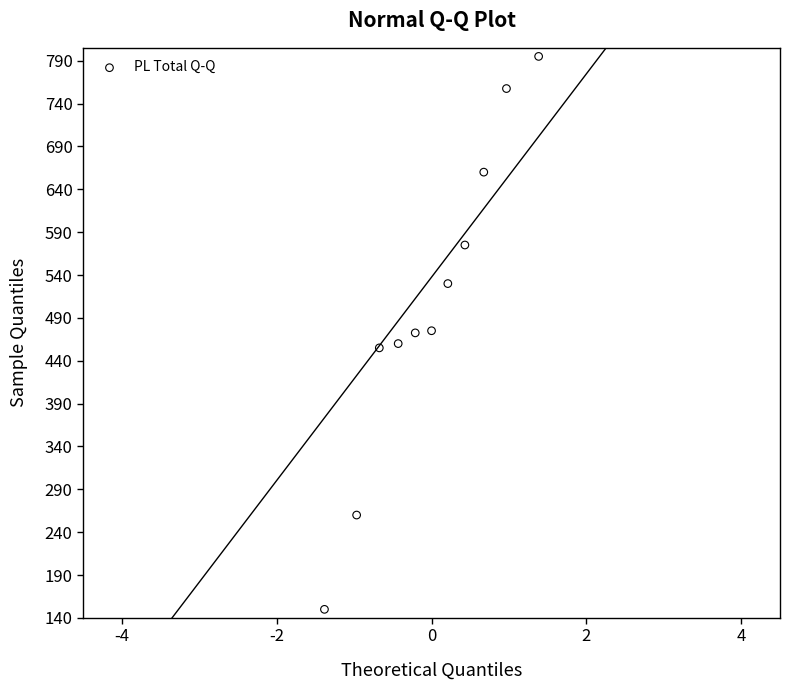

What is the average Y value?

508.2